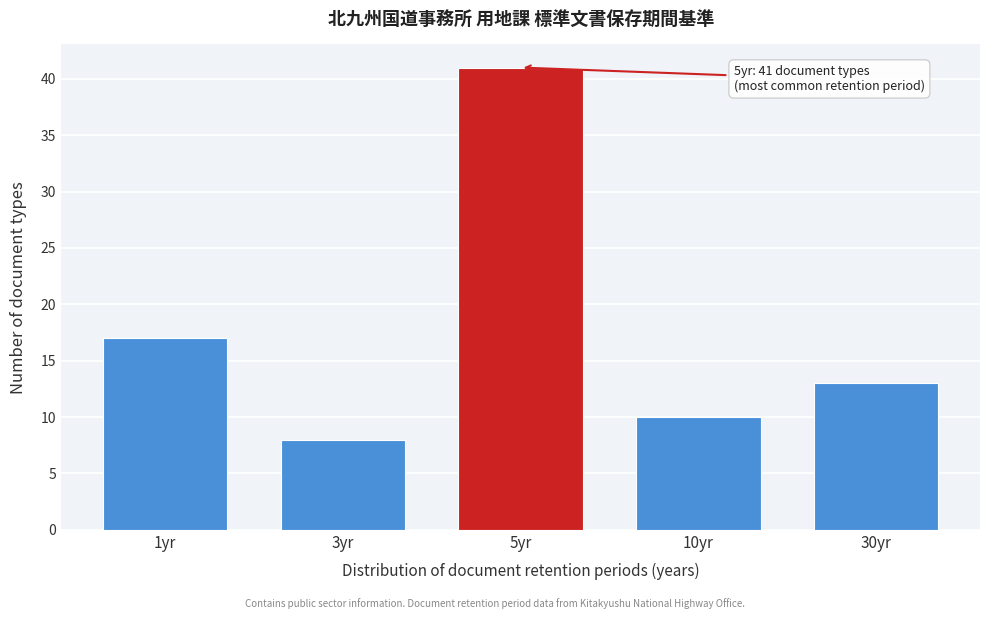

Reading left to right, list all the values displayed in this chart.

17	8	41	10	13